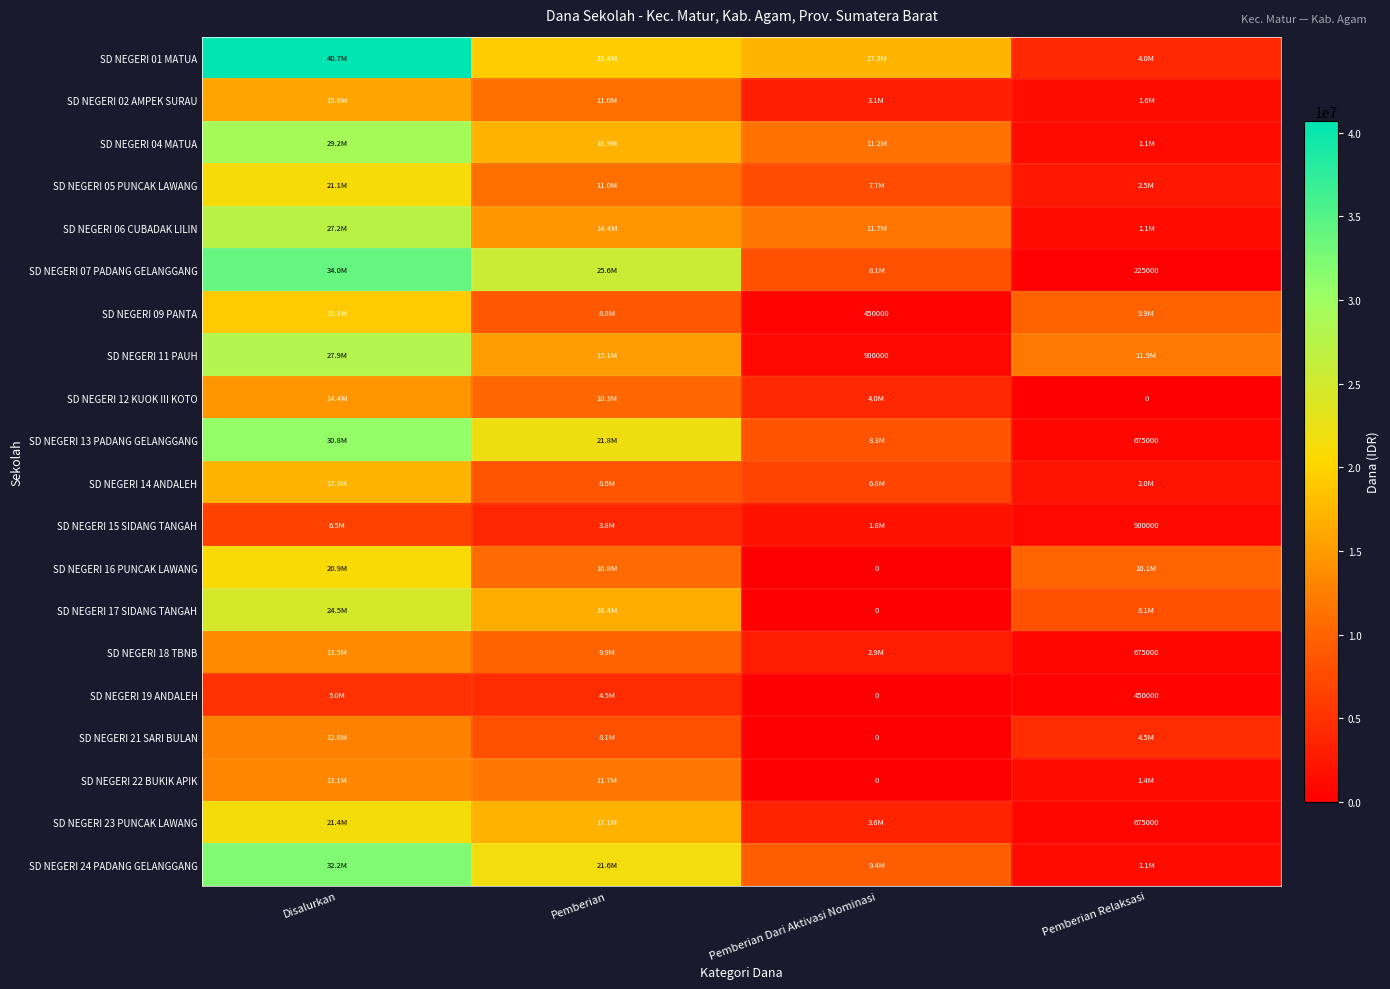

True or false: SD NEGERI 15 SIDANG TANGAH has a value of 3825000 at Pemberian.

True